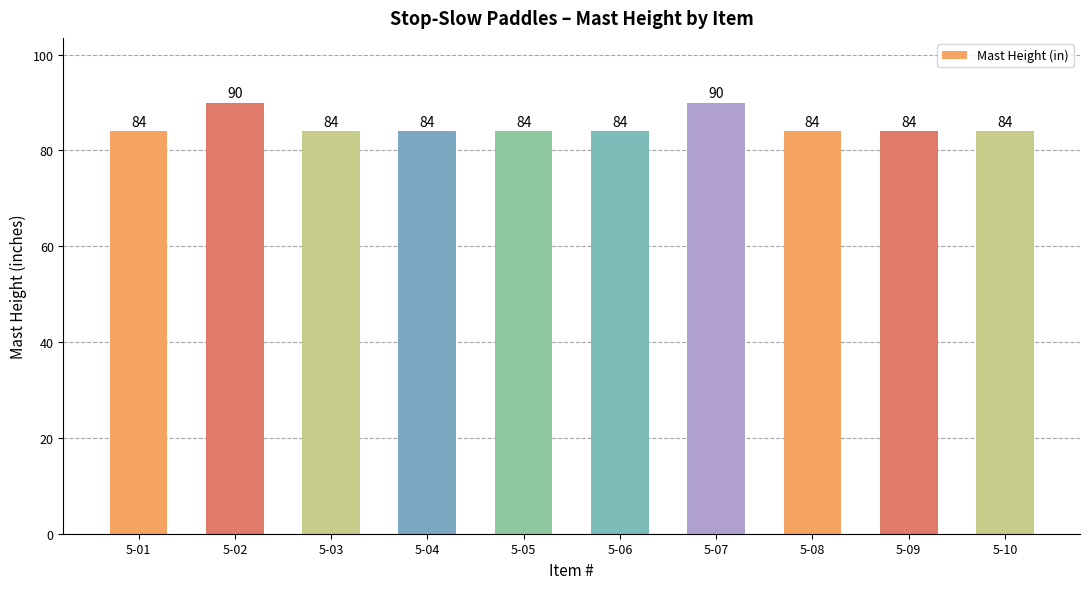

What is the ratio of the value at 5-03 to the value at 5-08?

1.0